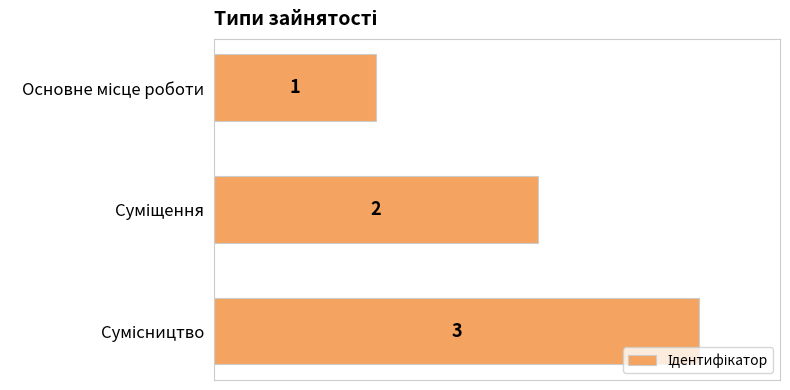

What is the minimum value shown in the chart?

1